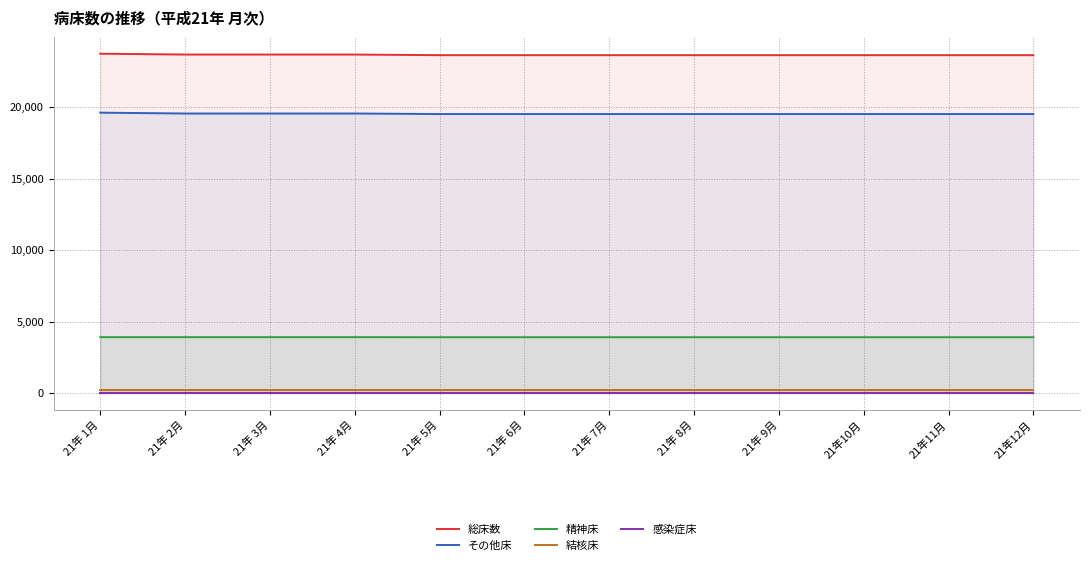

What is the difference between the highest and lowest values at 21年 2月?

23674